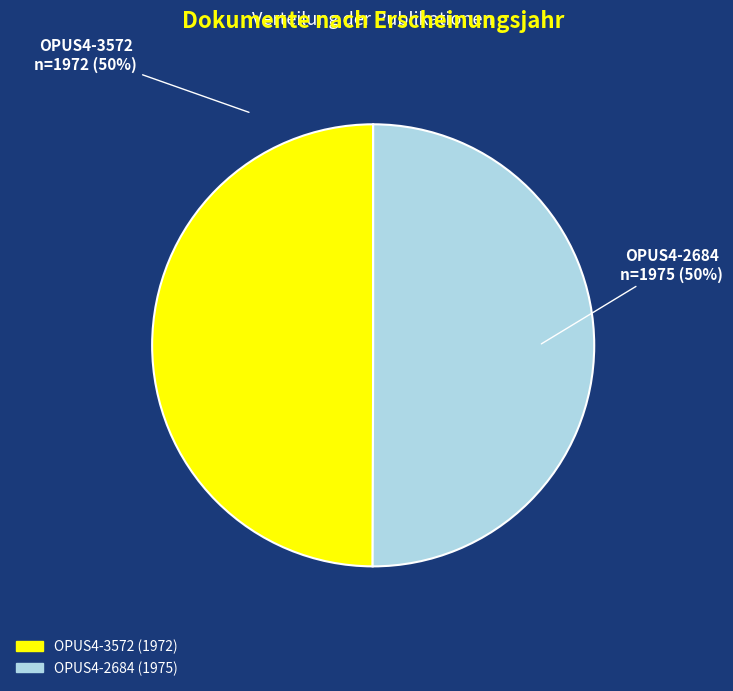

True or false: OPUS4-2684 accounts for 59% of the total.

False